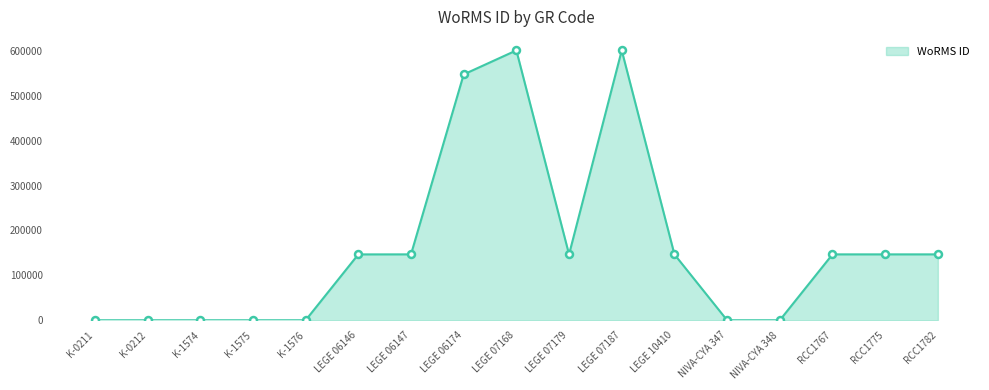

The value at LEGE 07179 is 77247. True or false?

False